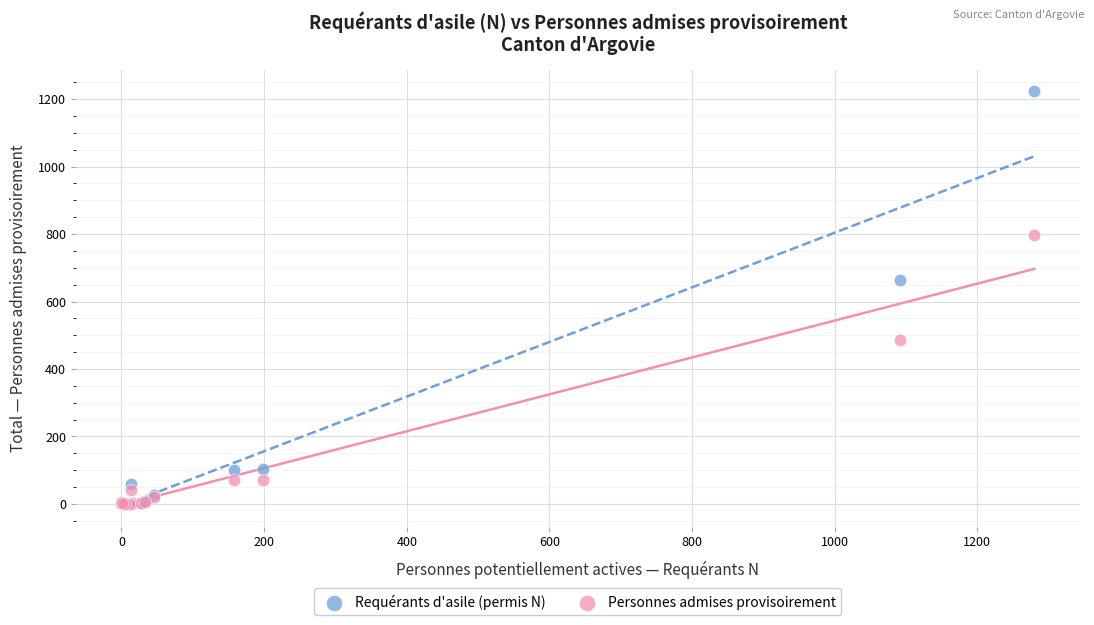

Across all series, what Y value is closest to 612?

663